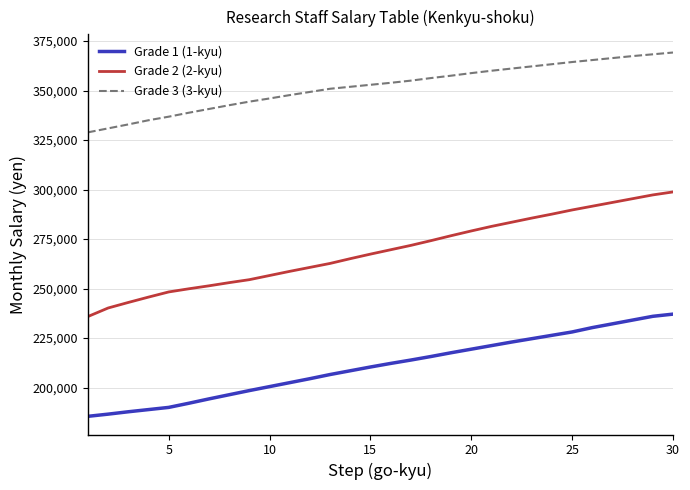

Which series has the widest spread of values?

Grade 2 (2-kyu)